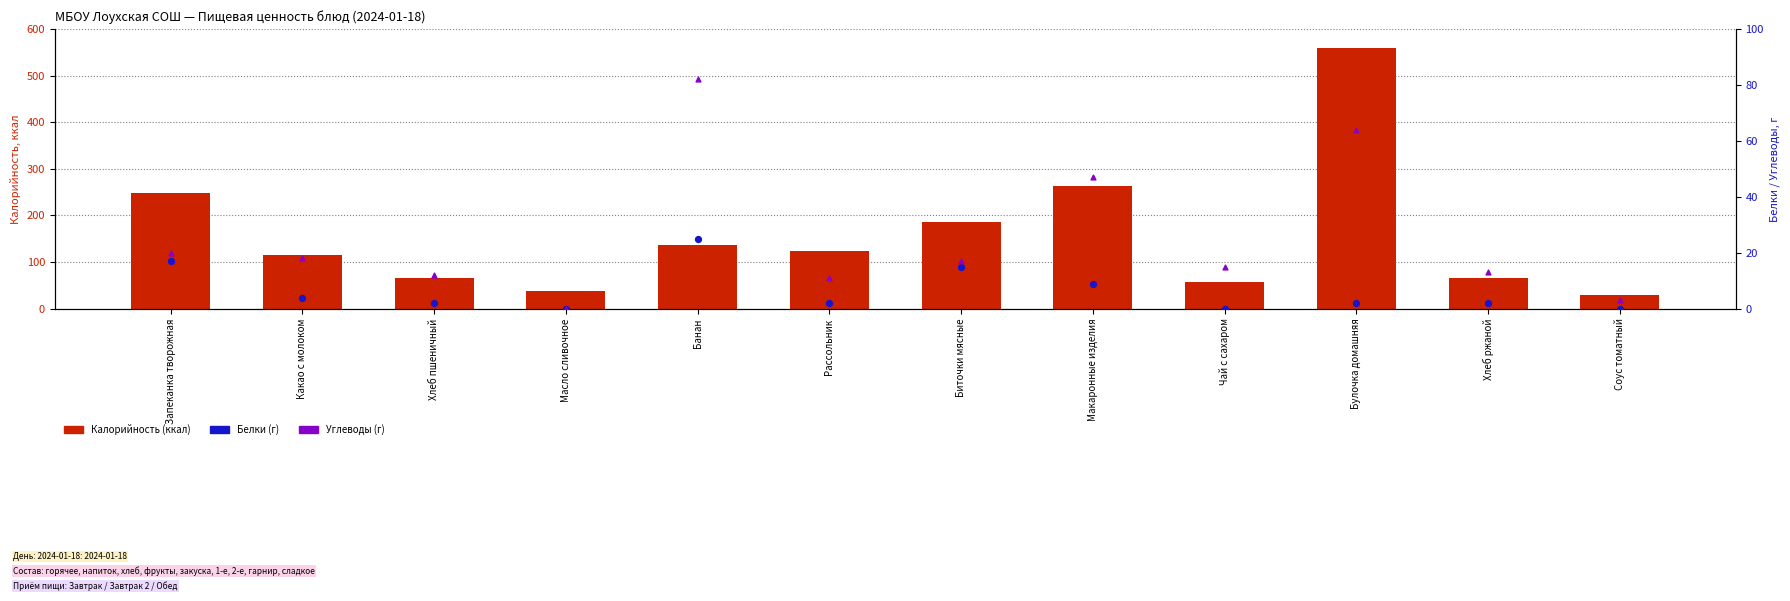

Is the value of Калорийность (ккал) at Запеканка творожная greater than the value of Углеводы (г) at Банан?

Yes